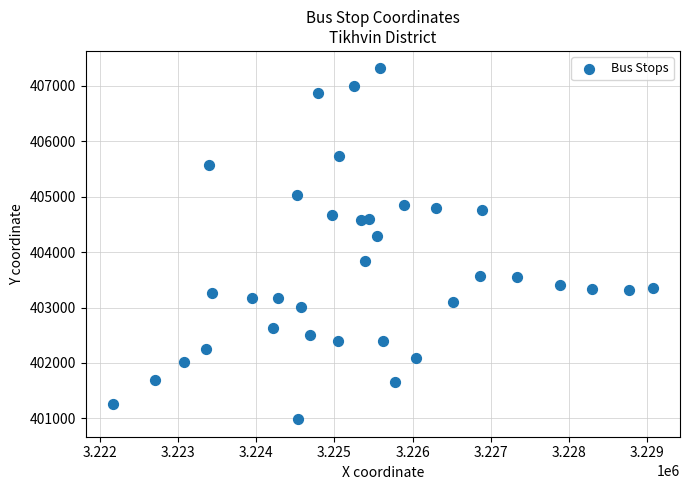

What is the range of X values (max minus min)?

6920